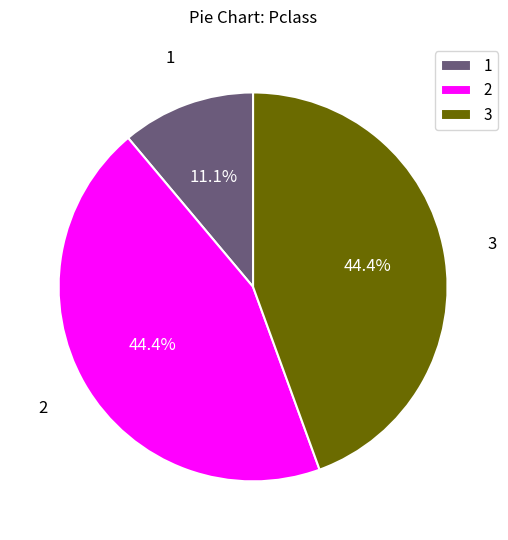

Do 1 and 3 together represent more than half of the pie?

Yes